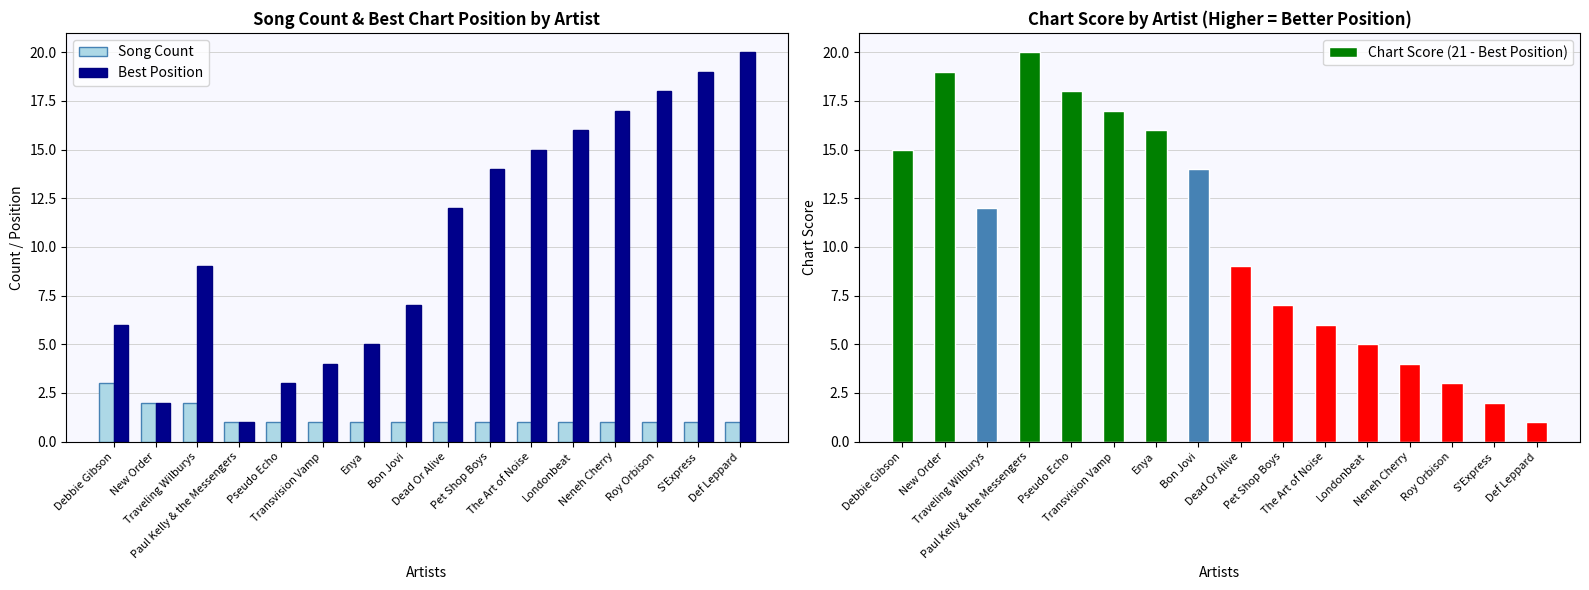

Which category has the highest value in the Chart Score (21 - Best Position) series?

Paul Kelly & the Messengers